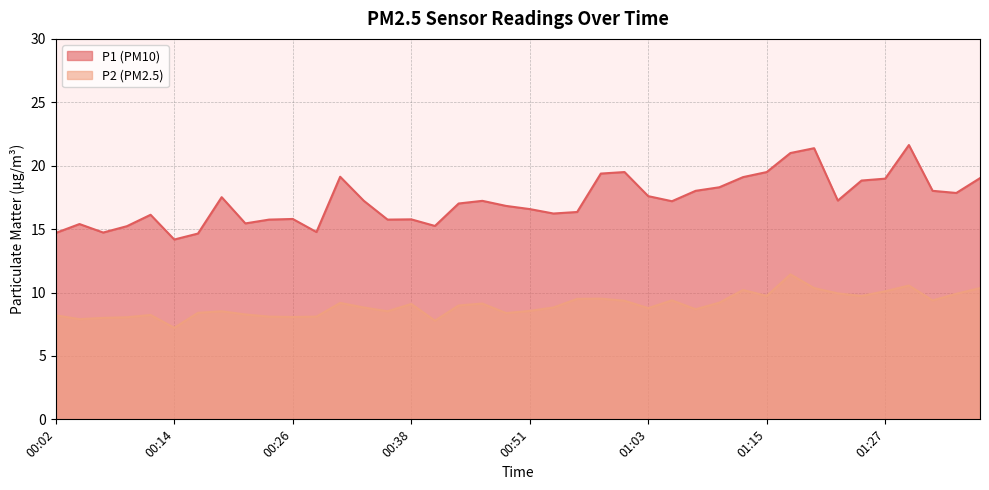

The P2 series shows 9.3 at 01:00. True or false?

True